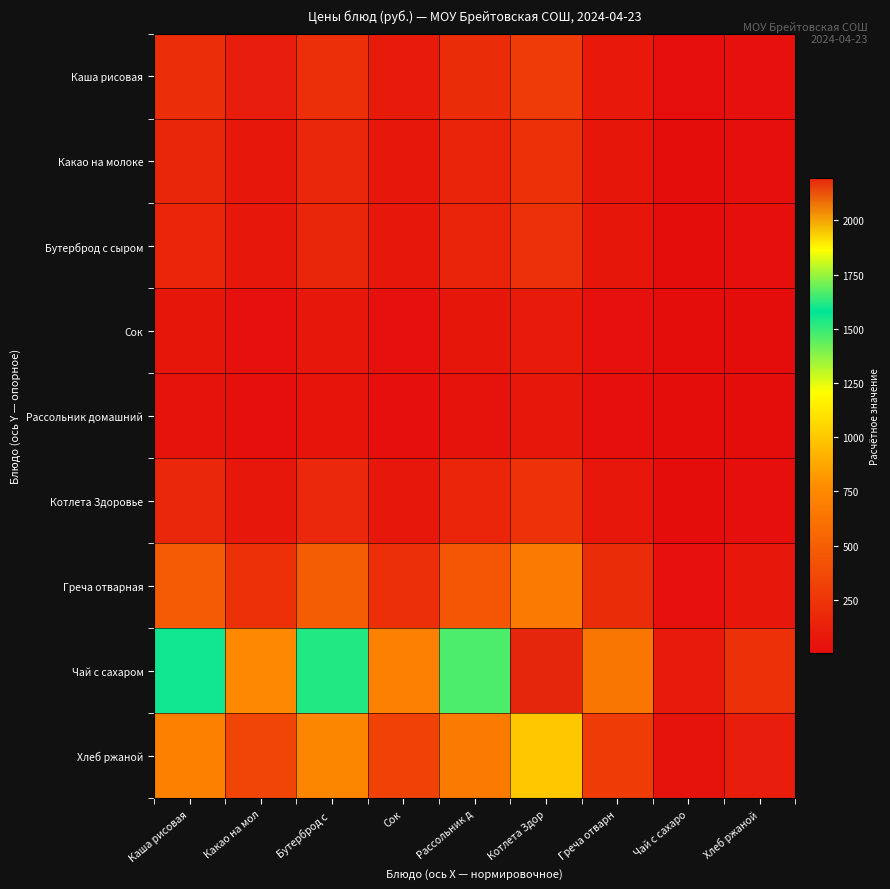

At how many categories does at least one series exceed 1355?

4